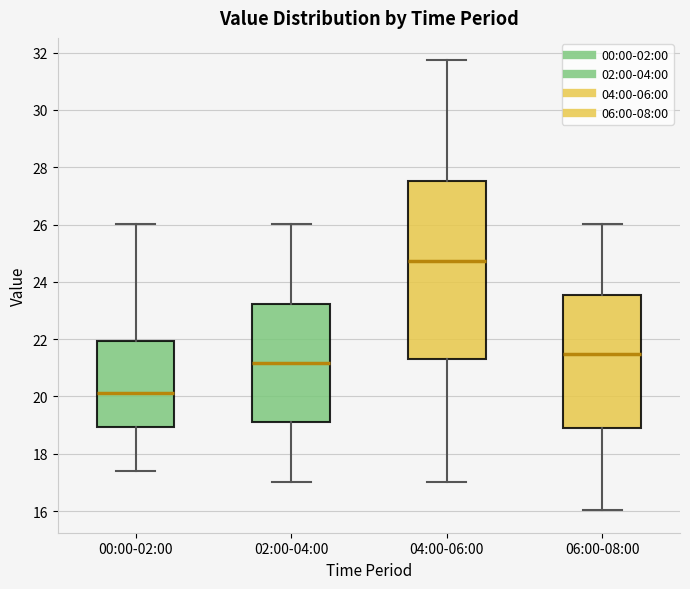

Comparing the boxes themselves (not the whiskers), which one is the tallest?

04:00-06:00